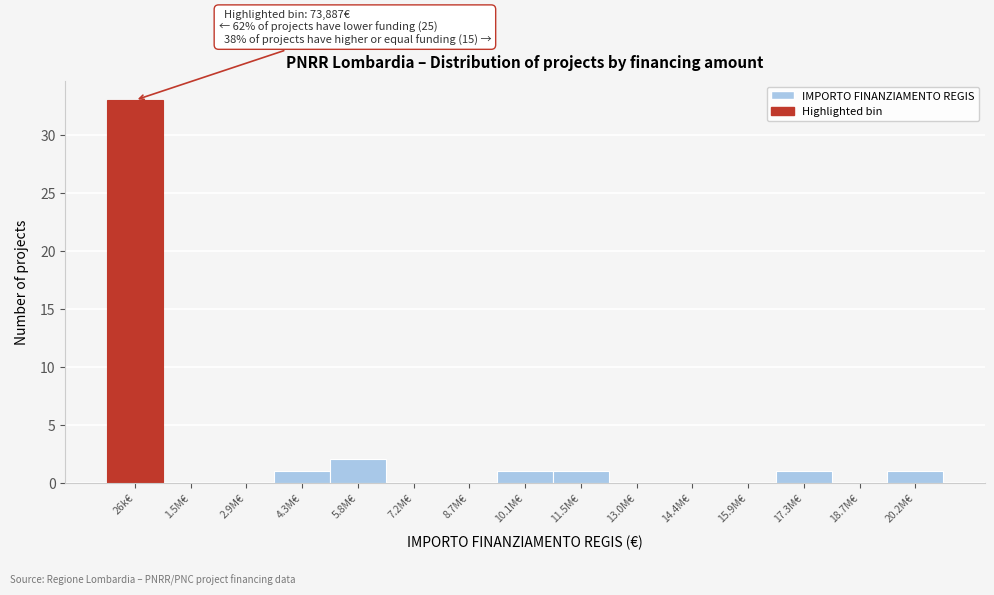

Reading left to right, extract all data points from this chart.

26k€=33	1.5M€=0	2.9M€=0	4.3M€=1	5.8M€=2	7.2M€=0	8.7M€=0	10.1M€=1	11.5M€=1	13.0M€=0	14.4M€=0	15.9M€=0	17.3M€=1	18.7M€=0	20.2M€=1